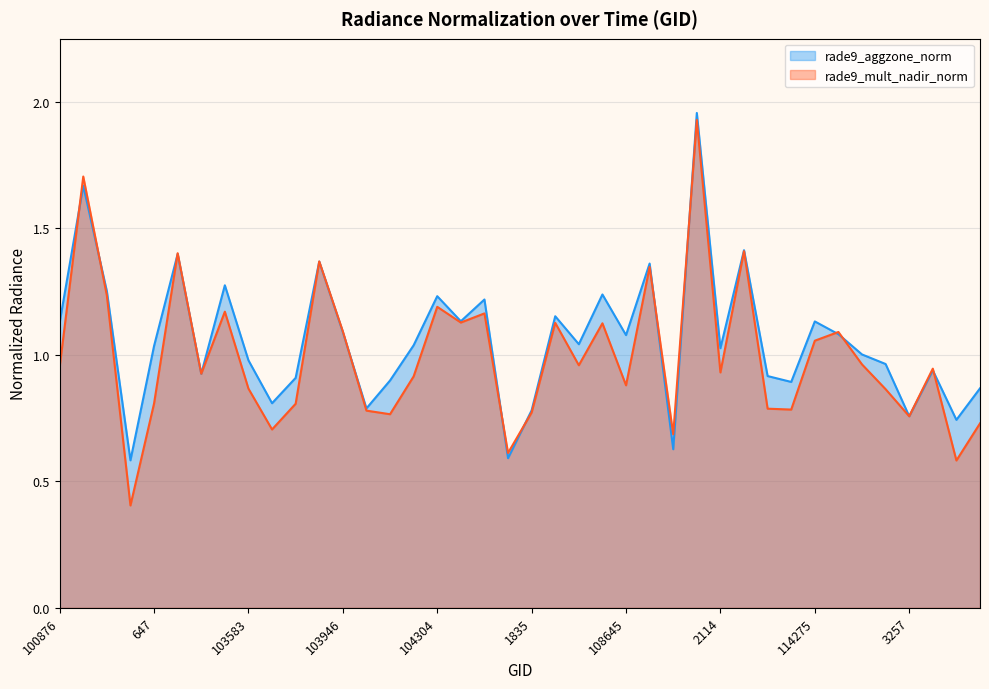

Which has a higher value, 39 or 22?

22